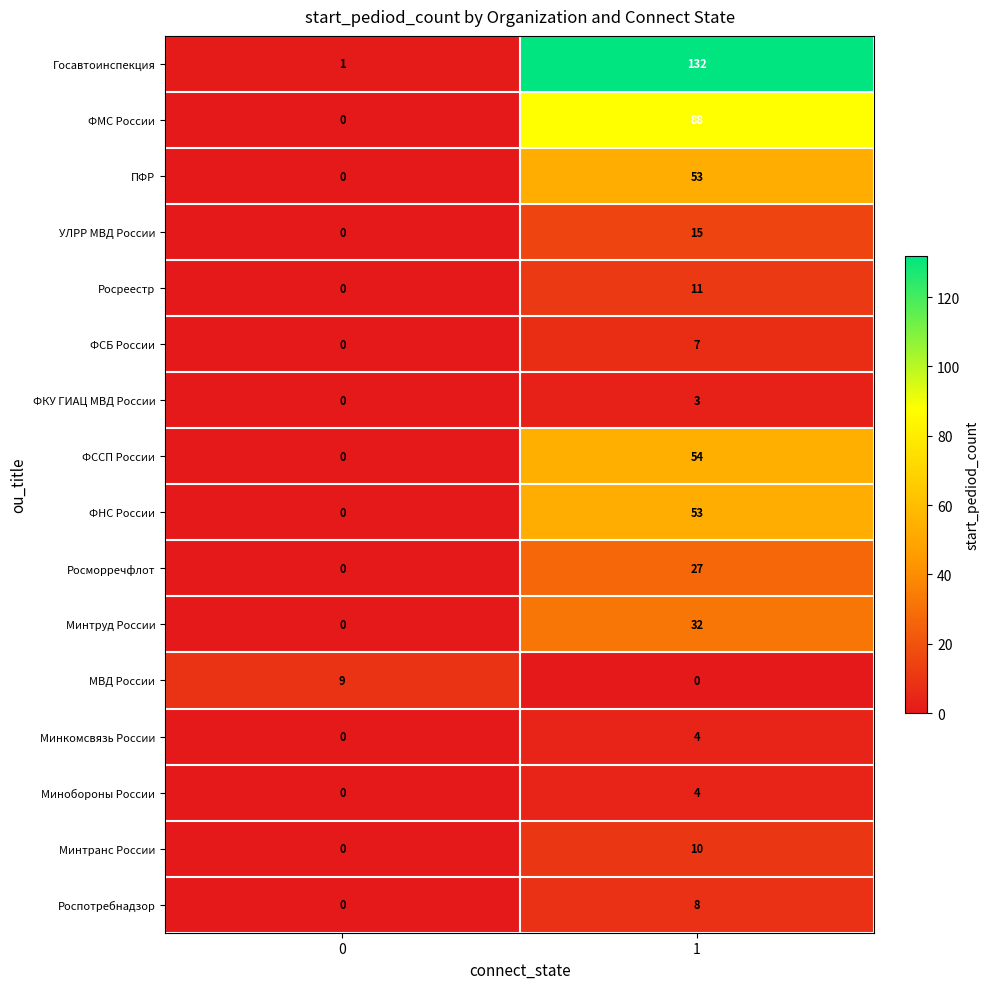

What is the spread (max minus min) of values at 1?

132